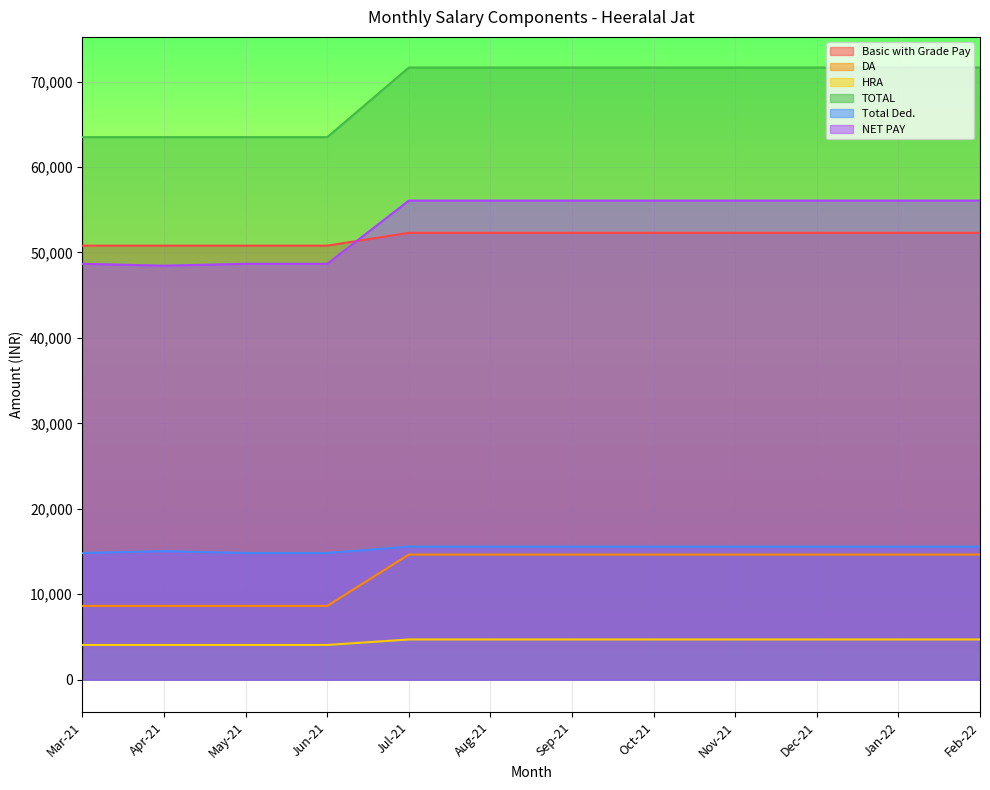

What is the label of the 7th point from the left?

Sep-21